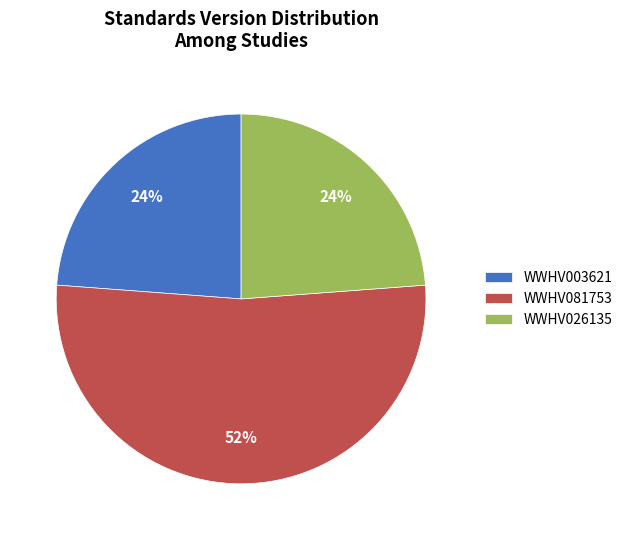

The WWHV026135 slice represents 32% of the pie. True or false?

False